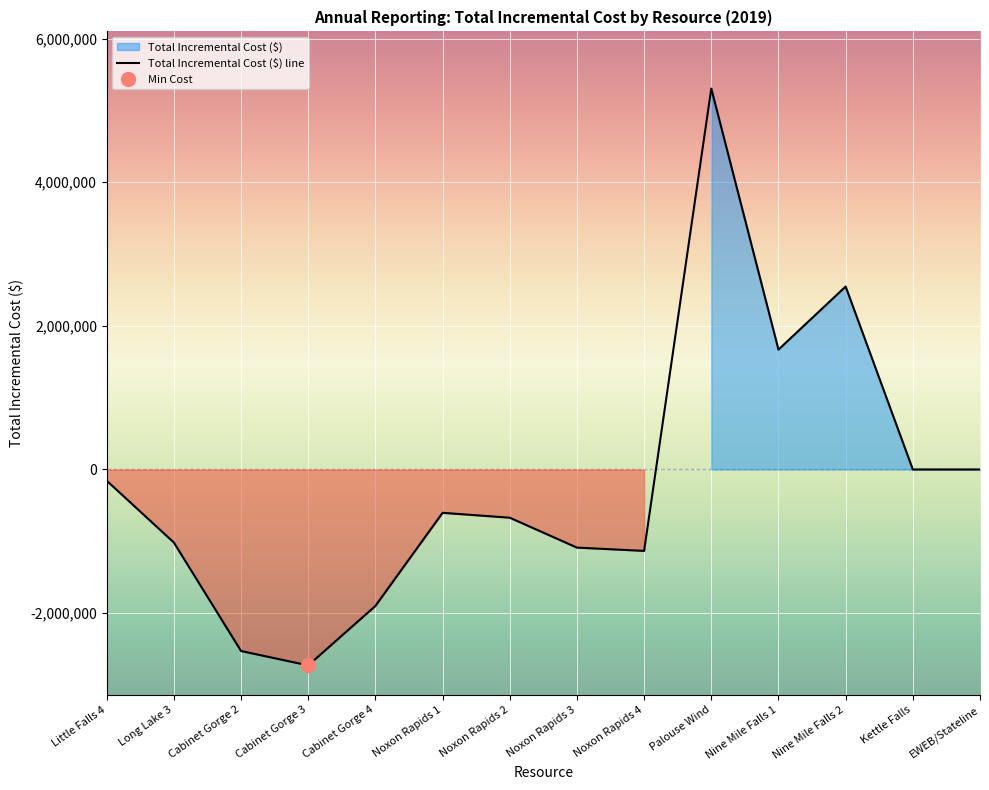

Is it true that Total Incremental Cost ($) line equals 0.0 at EWEB/Stateline?

True